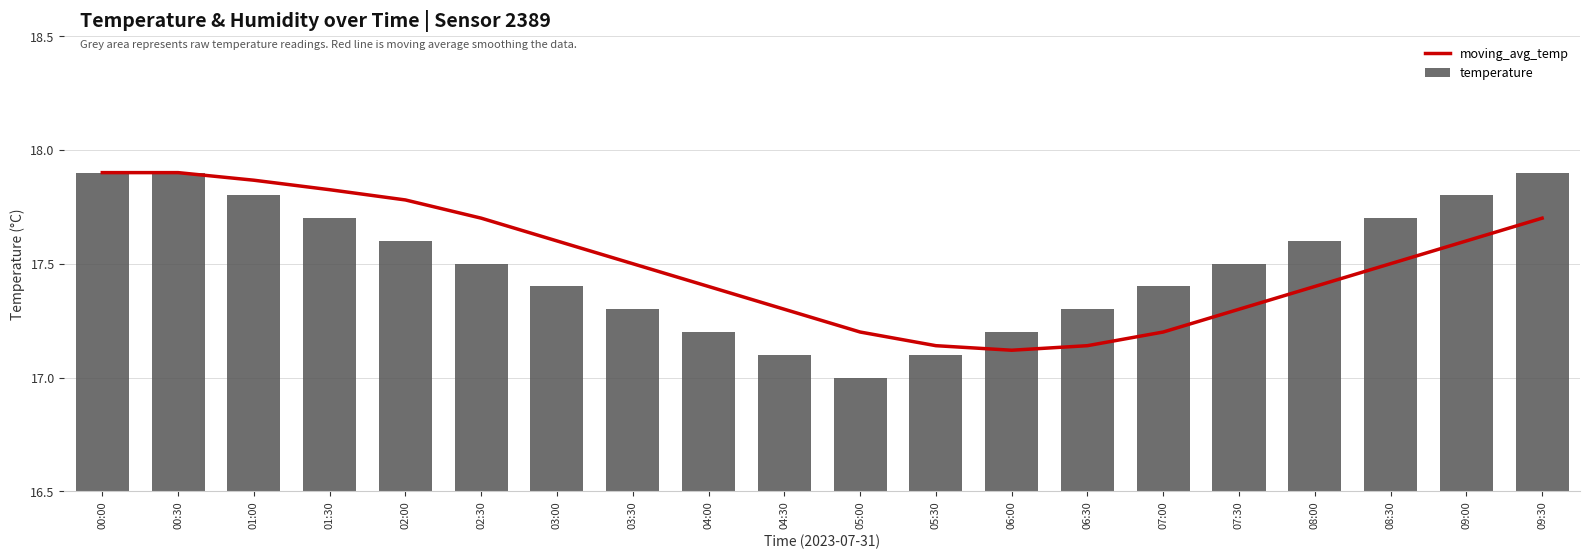

True or false: temperature has a value of 11.2 at 08:00.

False